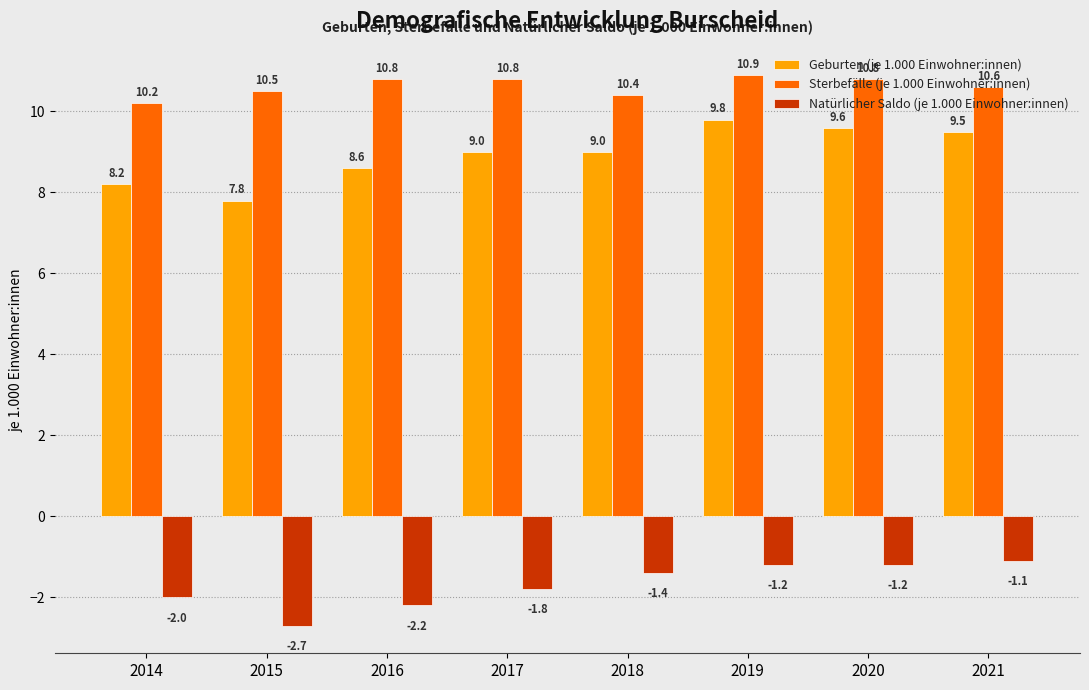

The Sterbefälle (je 1.000 Einwohner:innen) series shows 10.4 at 2018. True or false?

True